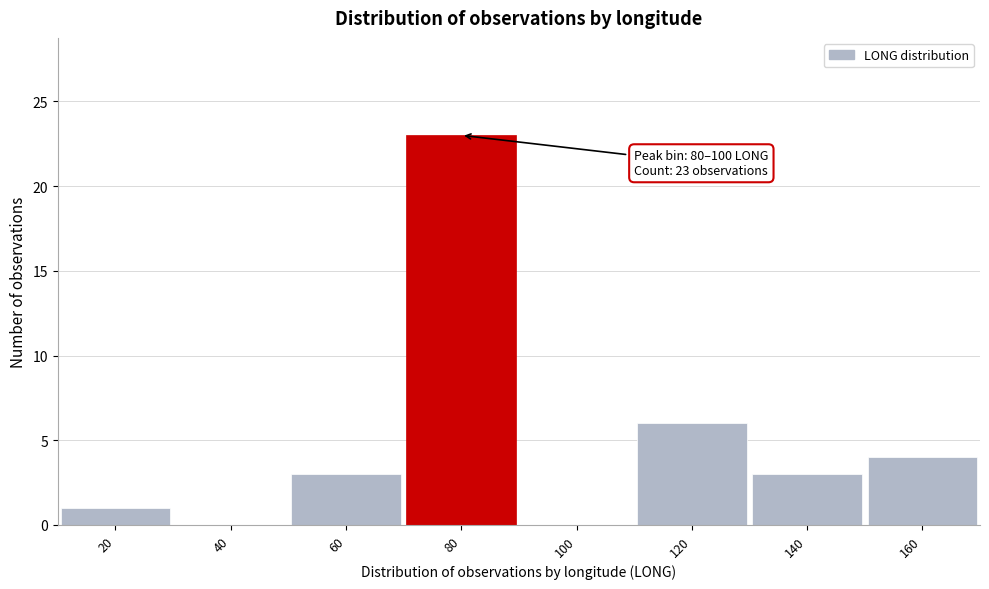

Reading right to left, what are all the values shown in this chart?

160=4	140=3	120=6	100=0	80=23	60=3	40=0	20=1